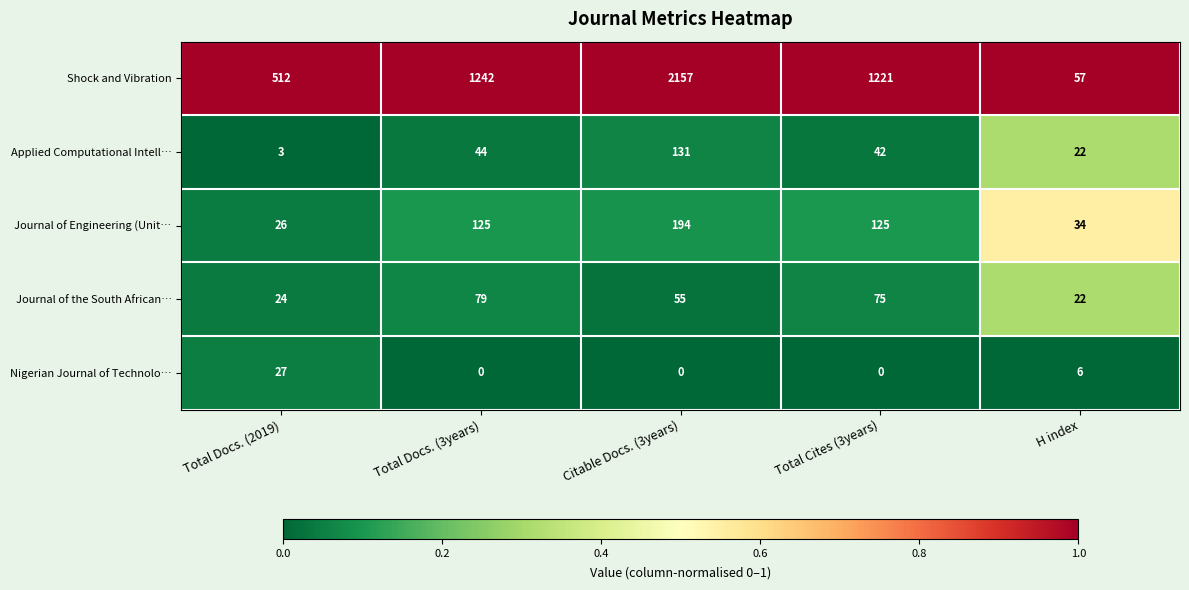

At how many categories does at least one series exceed 1081?

3